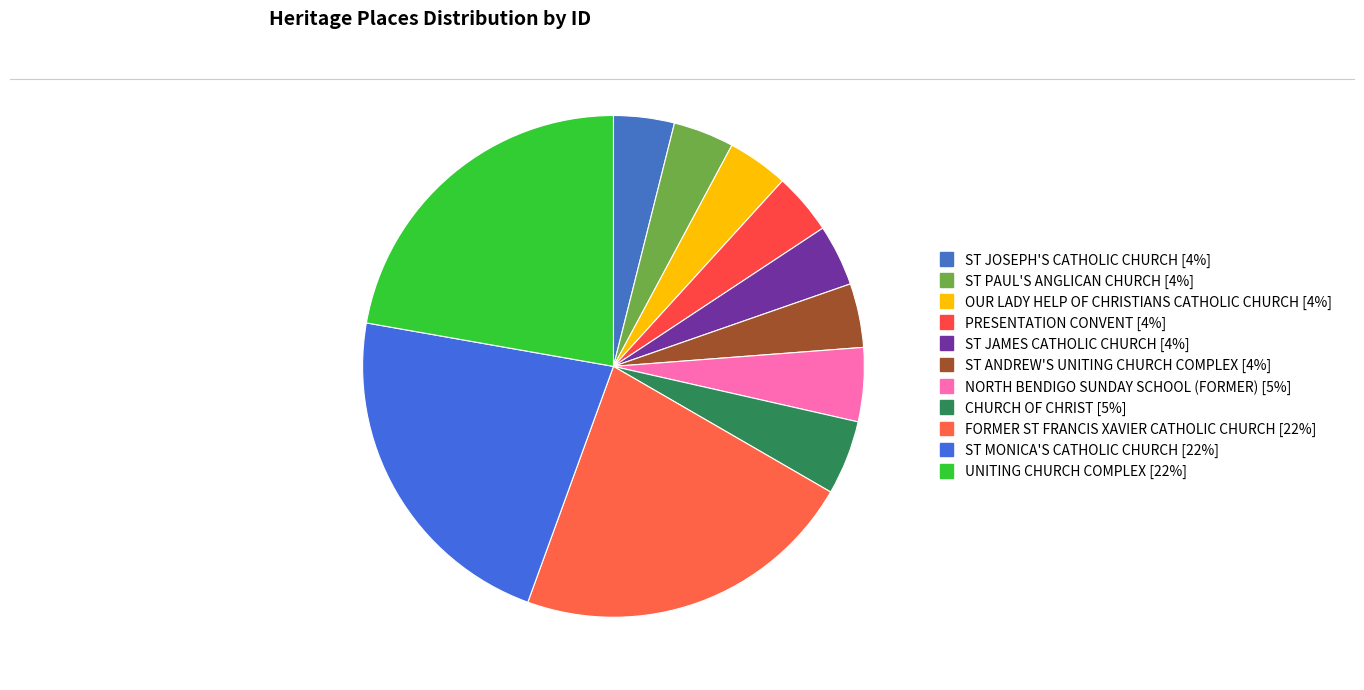

How many slices are in this pie chart?

11